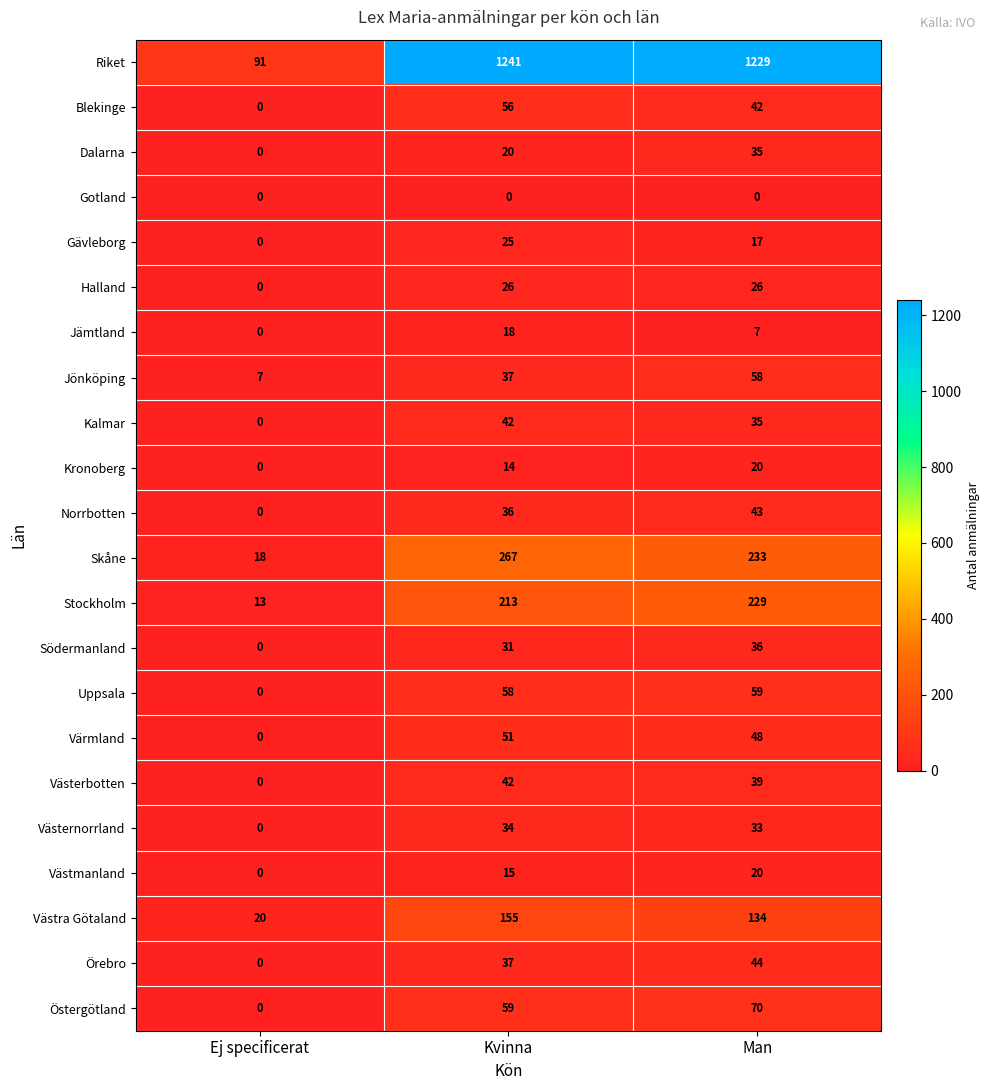

True or false: Skåne has a value of 32 at Ej specificerat.

False